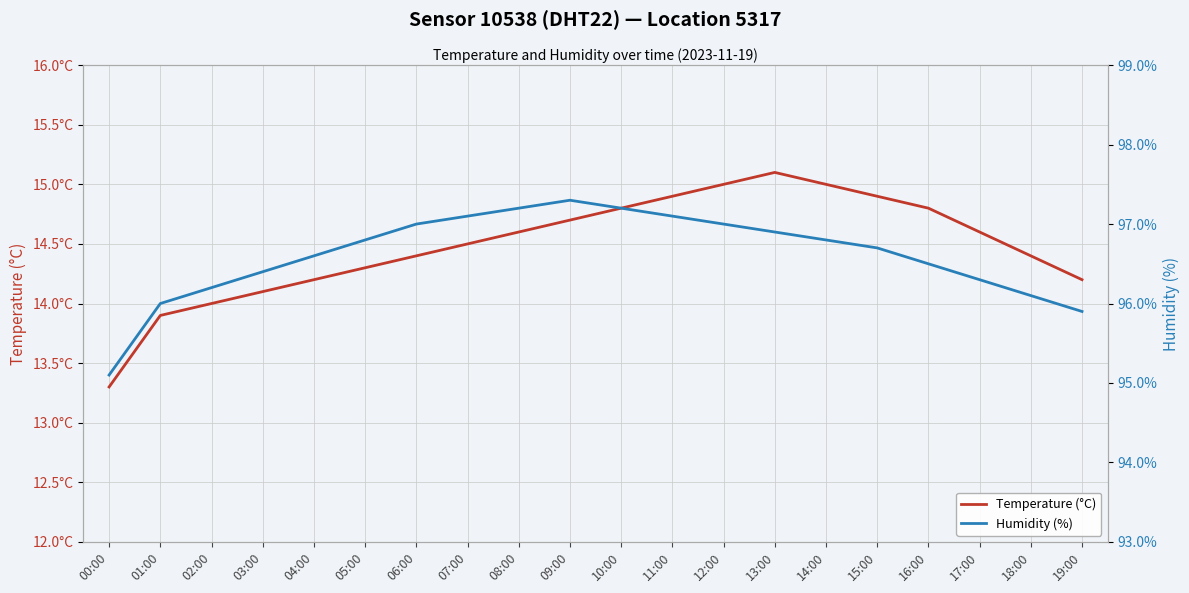

The value of Humidity (%) at 17:00 is 171.6. True or false?

False